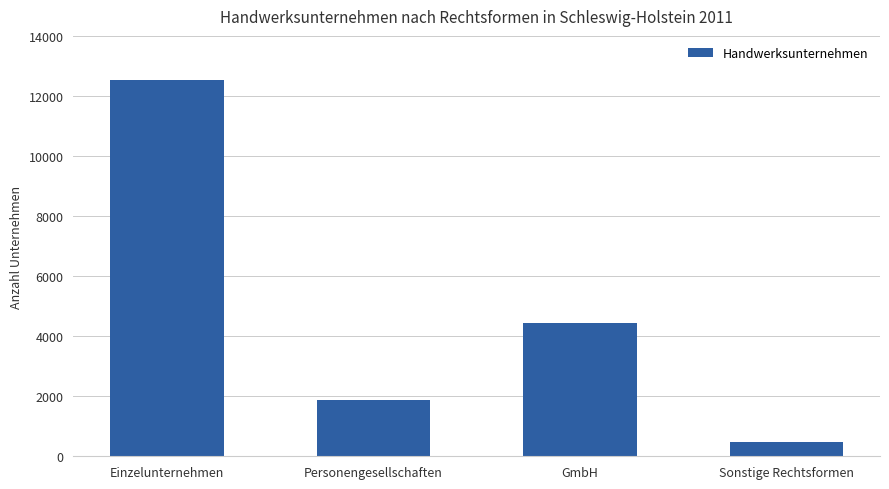

Which category has the highest value across all series?

Einzelunternehmen